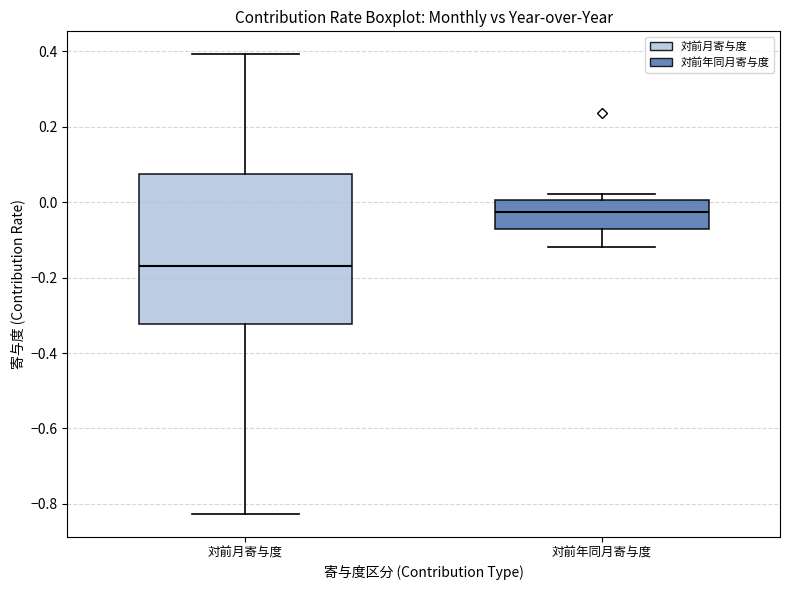

Which box's median line is the highest?

対前年同月寄与度